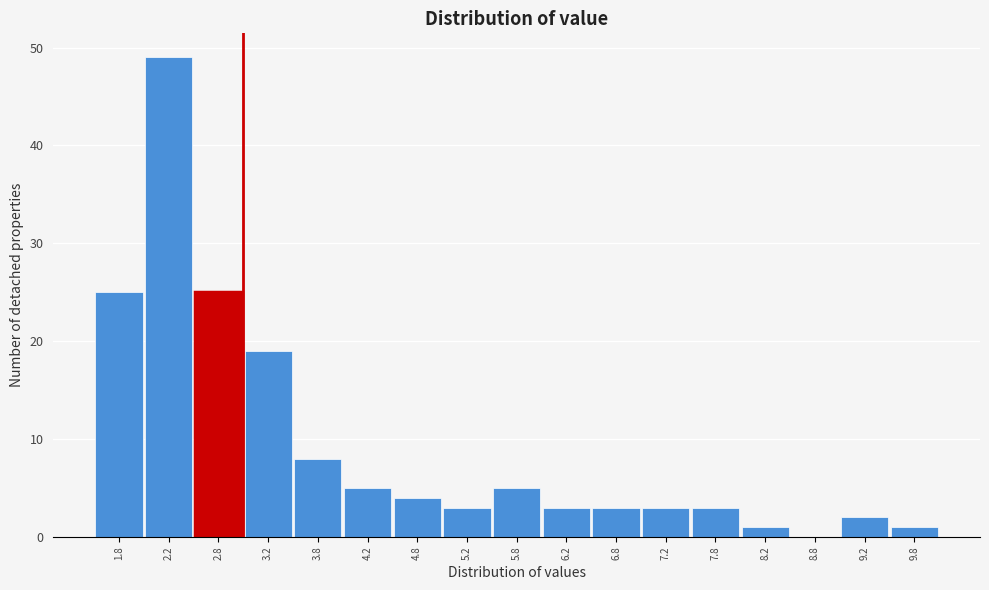

Reading left to right, list every bar in this chart as the range it spans on the x-axis followed by its height. The values are not printed on the chart, so give them approximately, as read against the axis.

1.5 to 2.0: 25
2.0 to 2.5: 49
2.5 to 3.0: 25
3.0 to 3.5: 19
3.5 to 4.0: 8
4.0 to 4.5: 5
4.5 to 5.0: 4
5.0 to 5.5: 3
5.5 to 6.0: 5
6.0 to 6.5: 3
6.5 to 7.0: 3
7.0 to 7.5: 3
7.5 to 8.0: 3
8.0 to 8.5: 1
8.5 to 9.0: 0
9.0 to 9.5: 2
9.5 to 10.0: 1